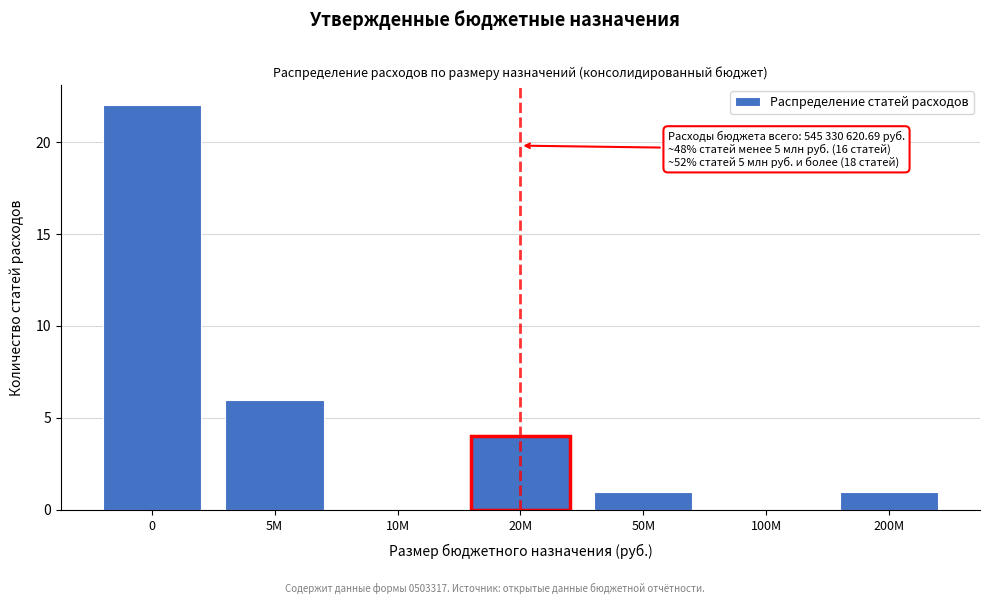

Reading left to right, list all the values displayed in this chart.

0=22	5M=6	10M=0	20M=4	50M=1	100M=0	200M=1